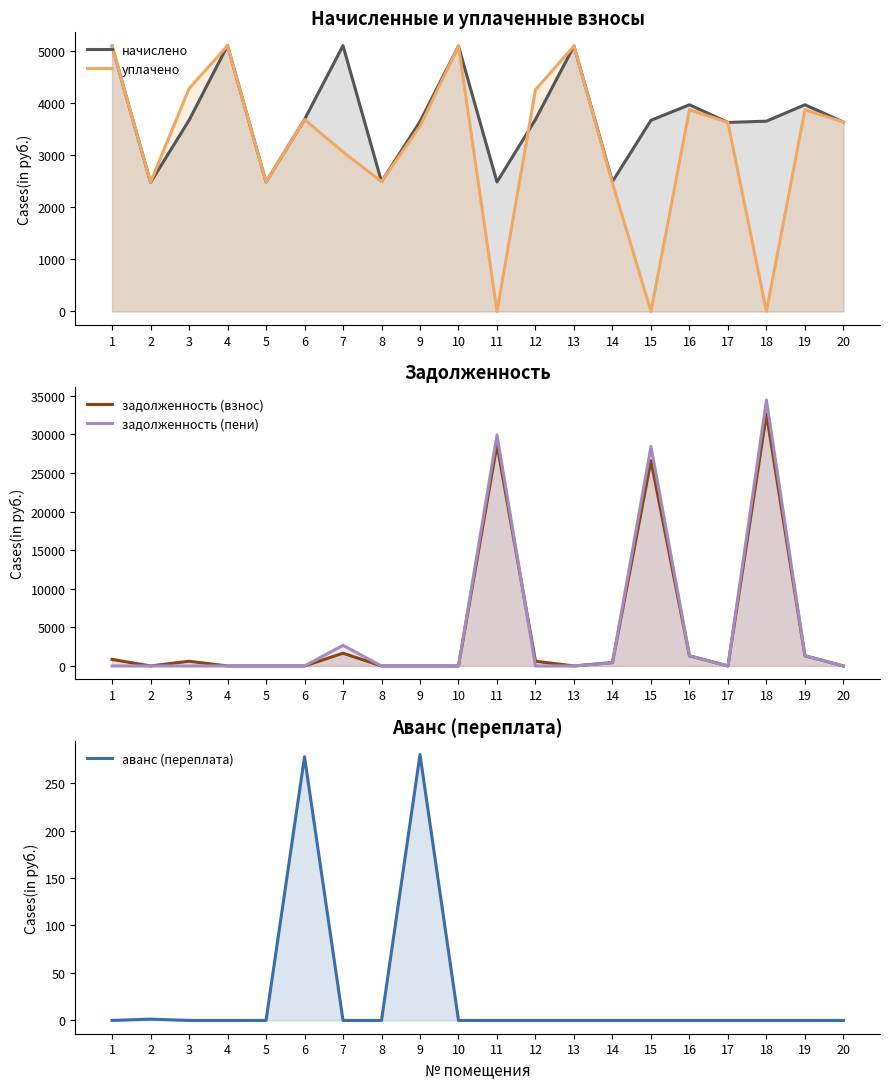

How many lines are shown in the chart?

5